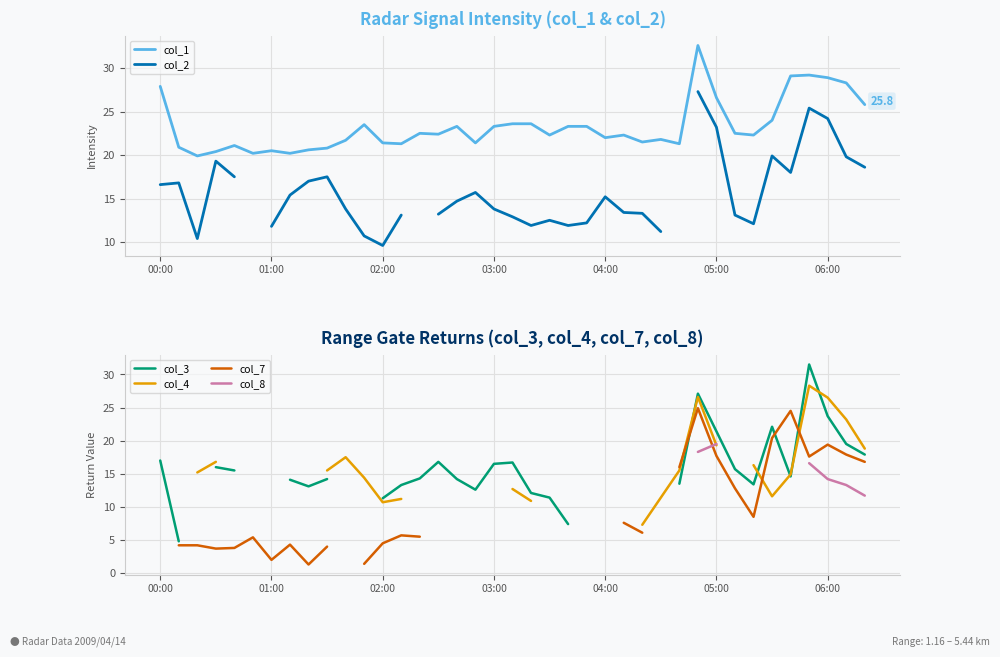

What is the lowest value of the col_1 series?

19.9